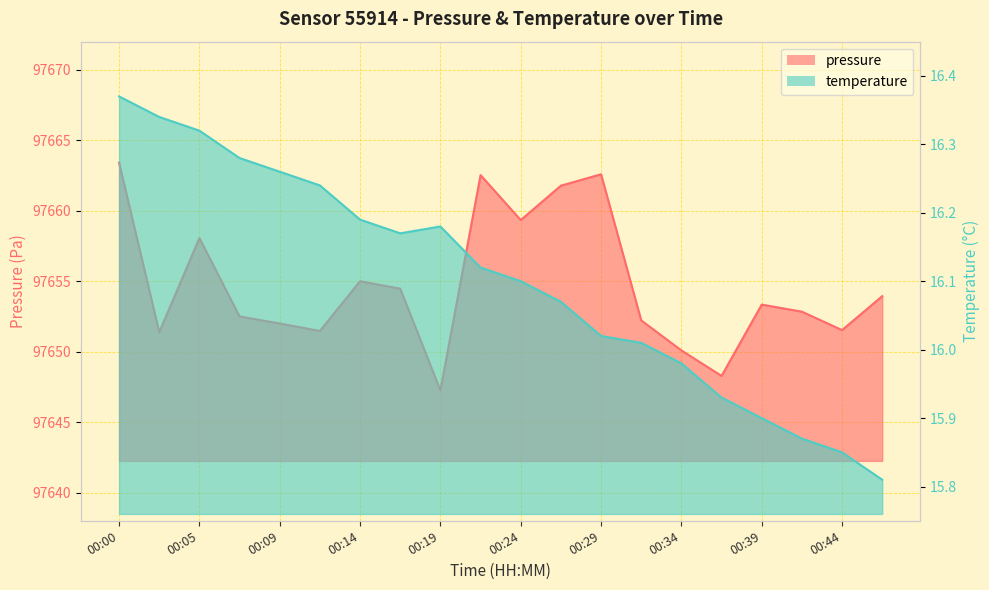

True or false: pressure and temperature intersect in this chart.

False